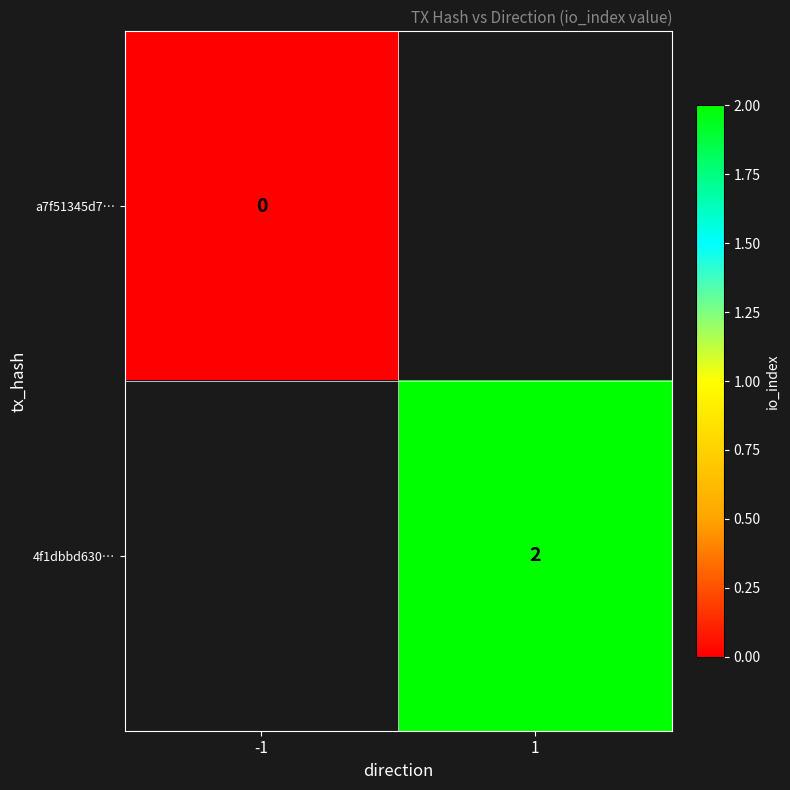

The 4f1dbbd630… series shows 3 at 1. True or false?

False